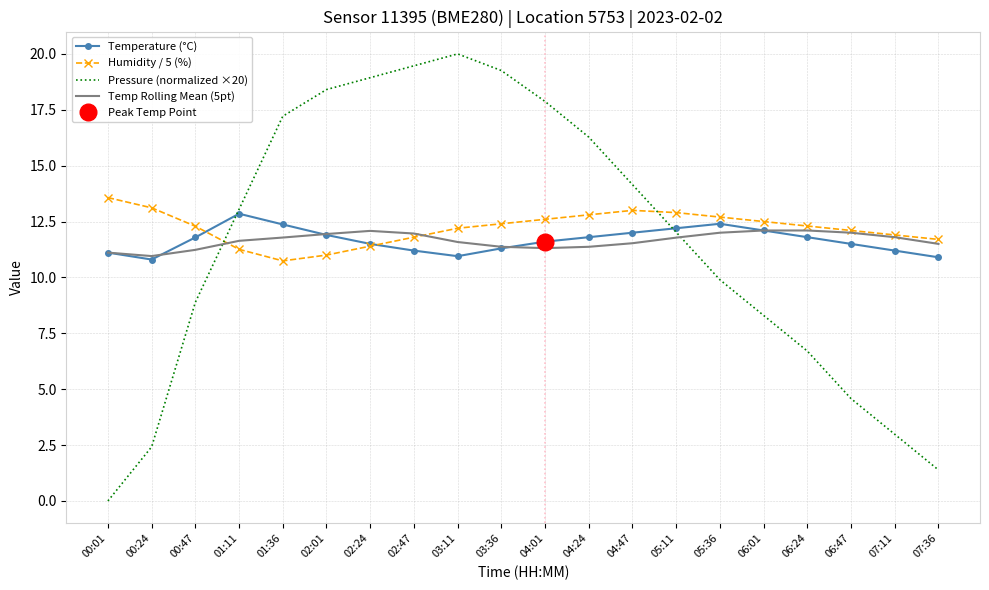

Is it true that Pressure (normalized ×20) equals 16.3 at 04:24?

True